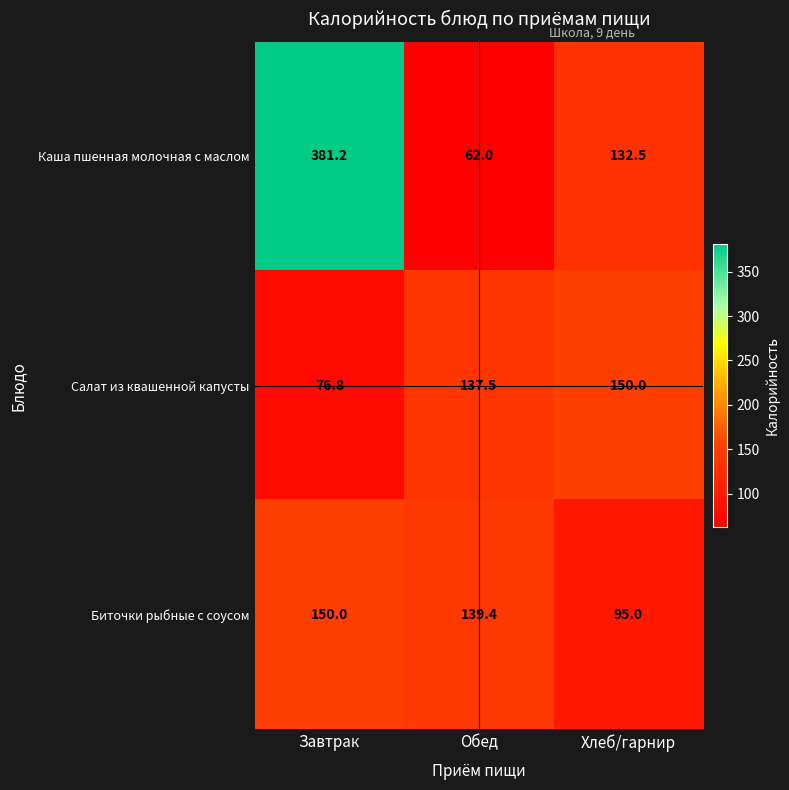

What is the difference between the maximum and minimum values in the Каша пшенная молочная с маслом series?

319.2